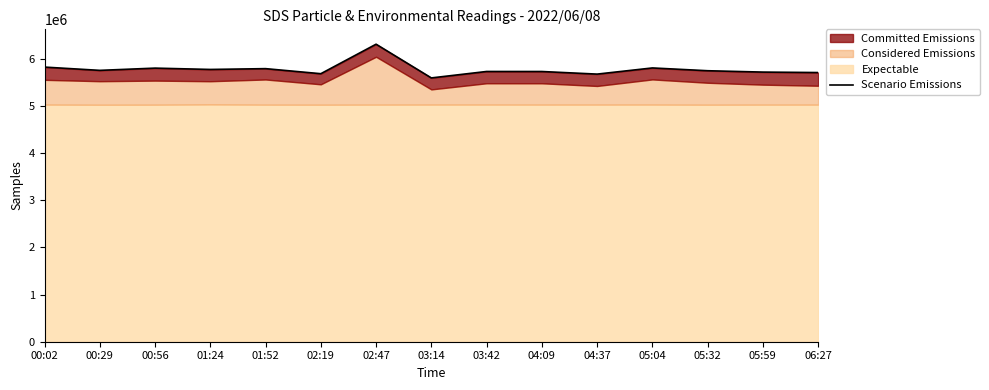

What is the smallest value displayed?

5598234